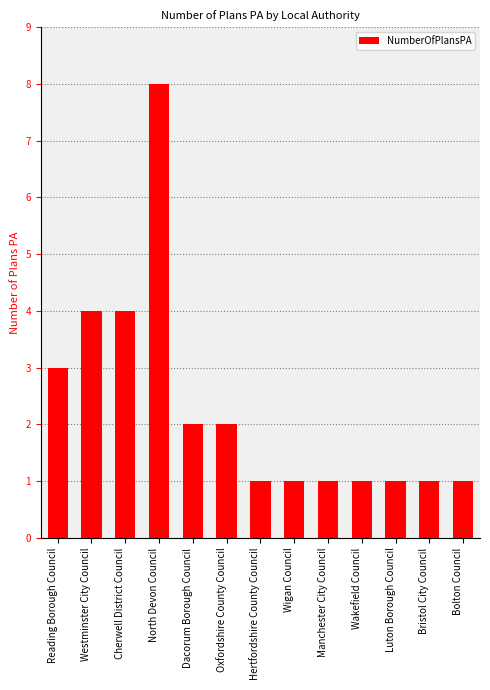

Reading left to right, what are all the values shown in this chart?

3	4	4	8	2	2	1	1	1	1	1	1	1